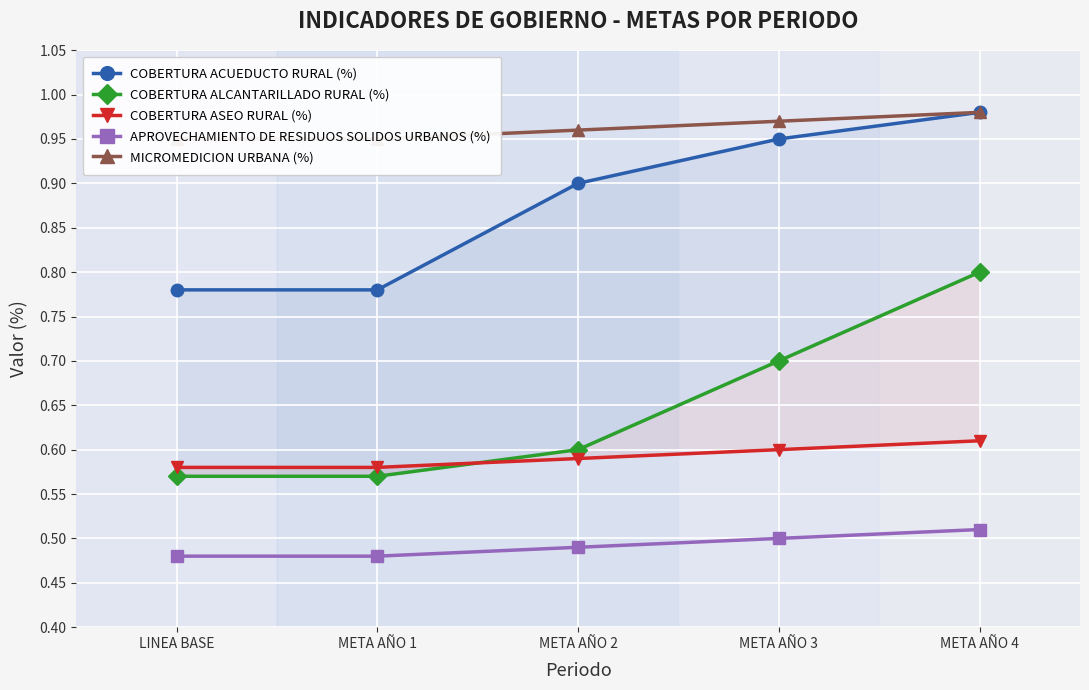

Which has a higher value, META AÑO 3 or META AÑO 4?

META AÑO 4